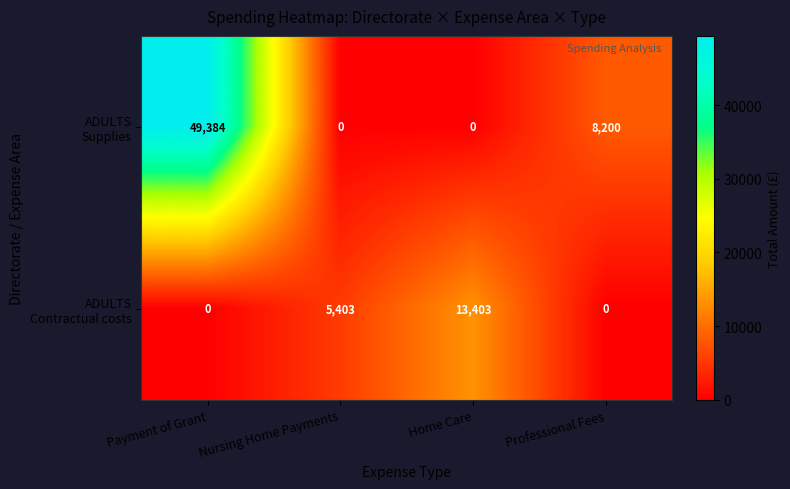

Count the number of data series in this chart.

2